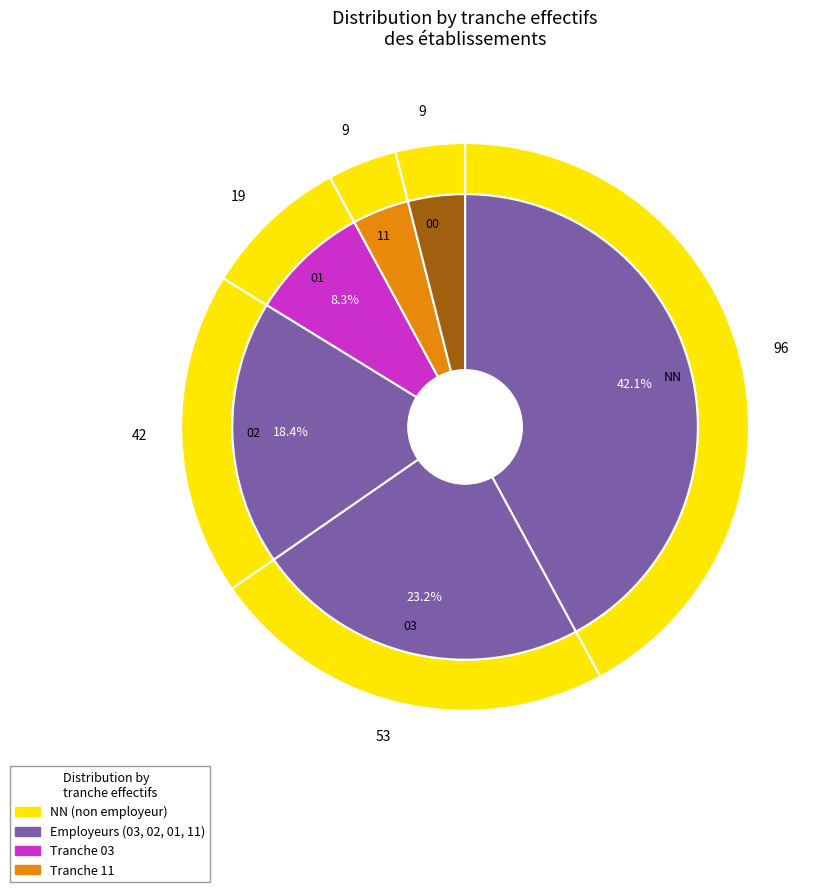

What percentage is the 03 slice, to the nearest percent?

23%